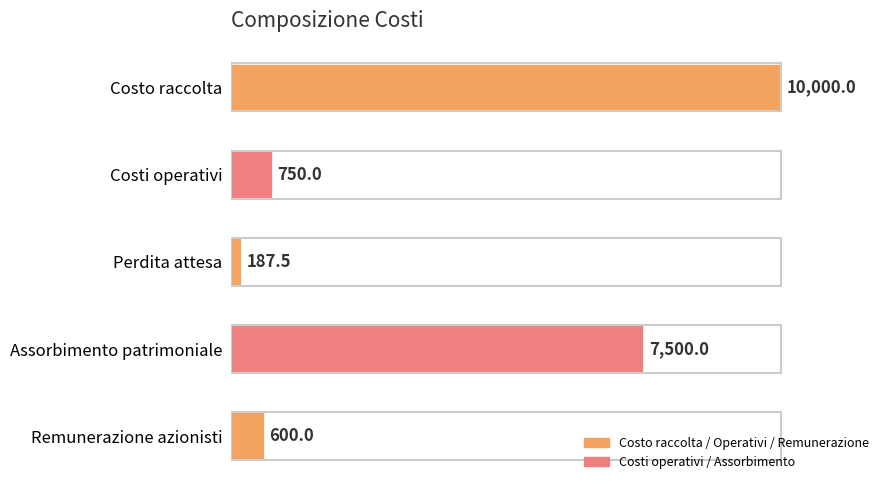

How many categories are shown in the chart?

5